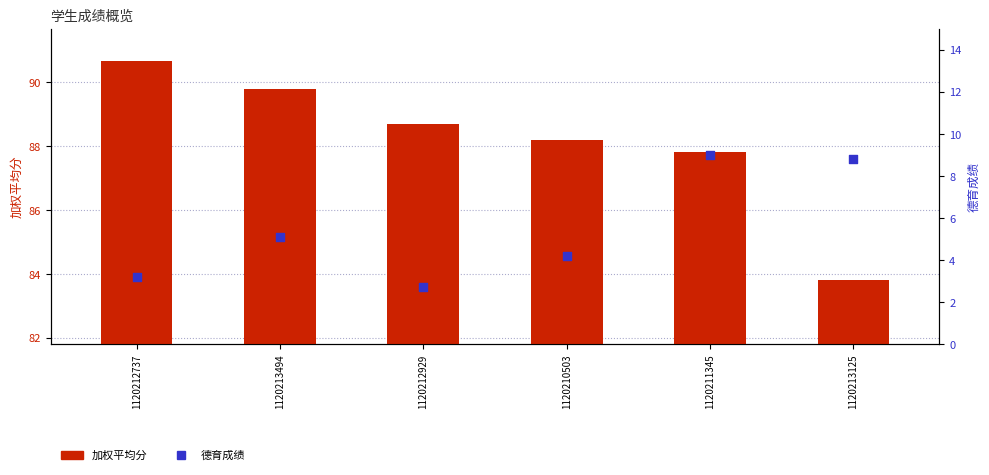

What are all the series names shown in the legend?

加权平均分, 德育成绩